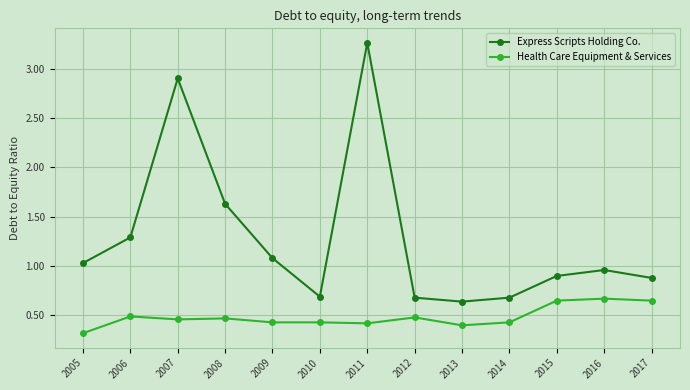

Rank the series by their average value, from lowest to highest.

Health Care Equipment & Services, Express Scripts Holding Co.